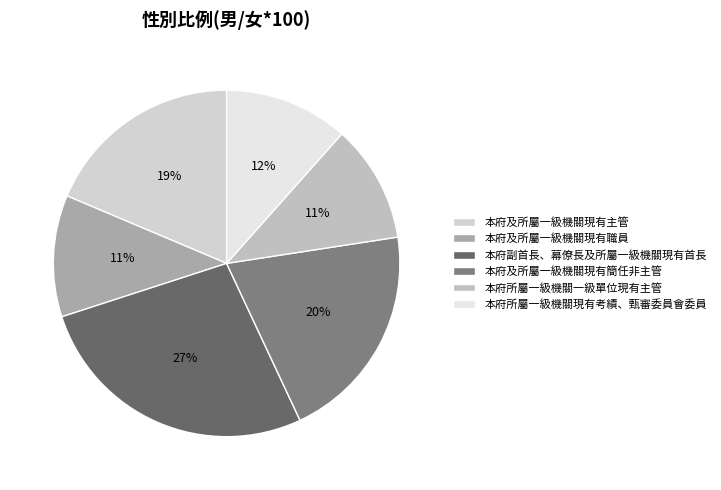

Which category has the smallest portion of the pie?

本府所屬一級機關一級單位現有主管